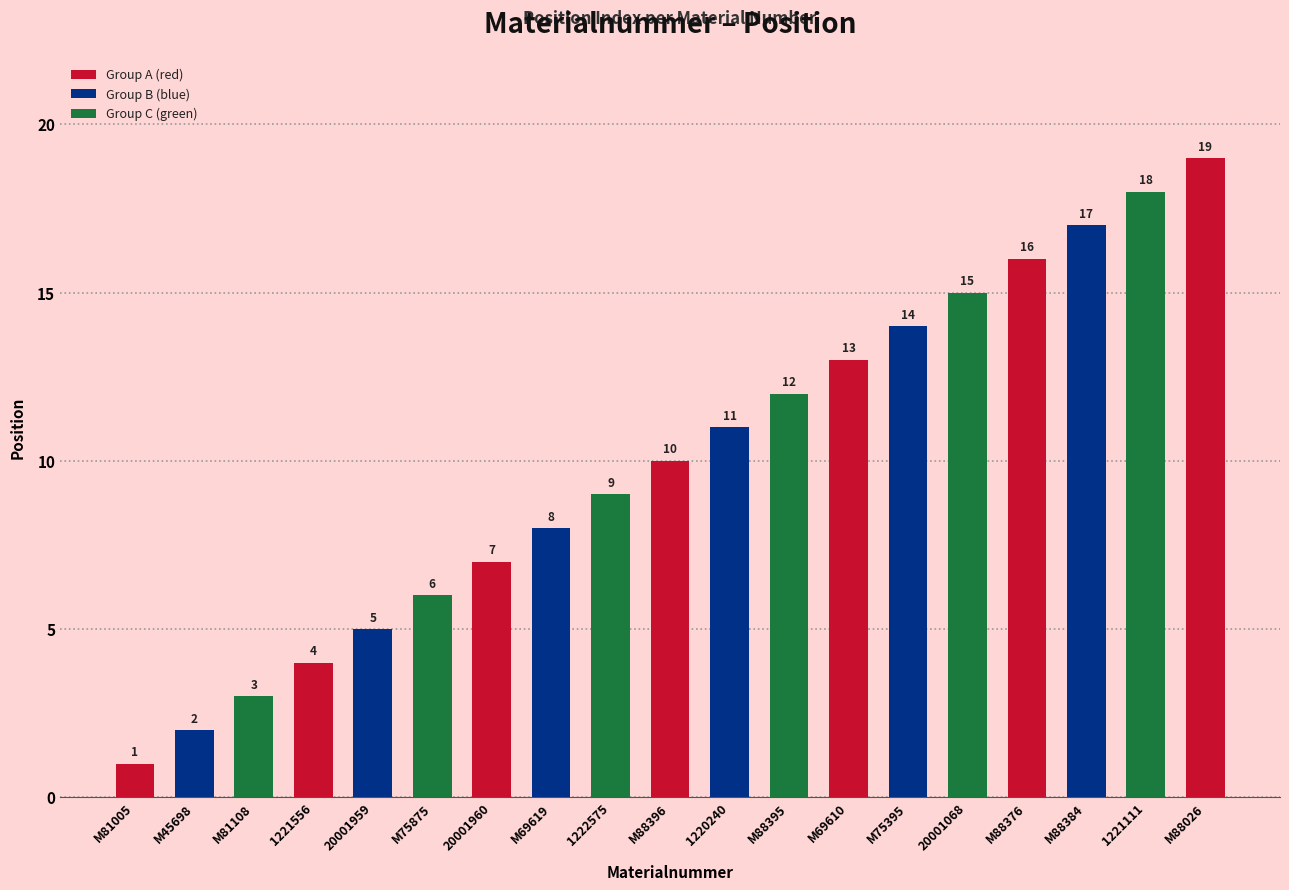

Reading right to left, list all the values displayed in this chart.

M88026=19	1221111=18	M88384=17	M88376=16	20001068=15	M75395=14	M69610=13	M88395=12	1220240=11	M88396=10	1222575=9	M69619=8	20001960=7	M75875=6	20001959=5	1221556=4	M81108=3	M45698=2	M81005=1